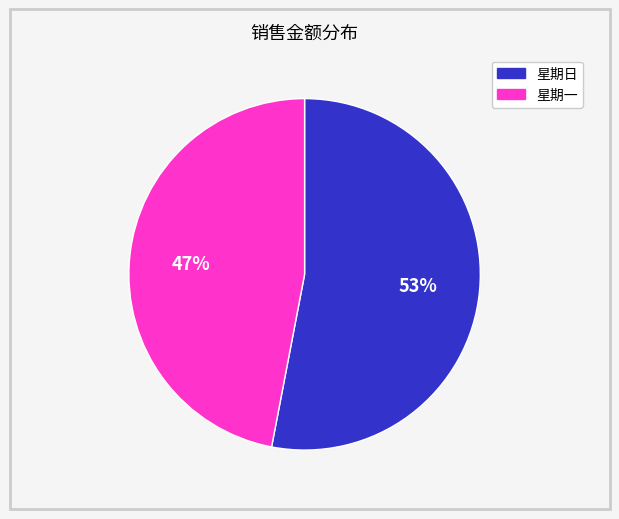

Does any single category account for the majority?

Yes